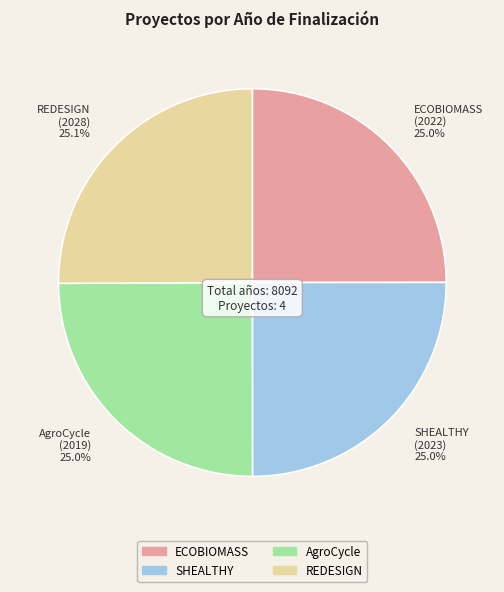

What is the ratio of the value at REDESIGN (2028) 25.1% to the value at SHEALTHY (2023) 25.0%?

1.0